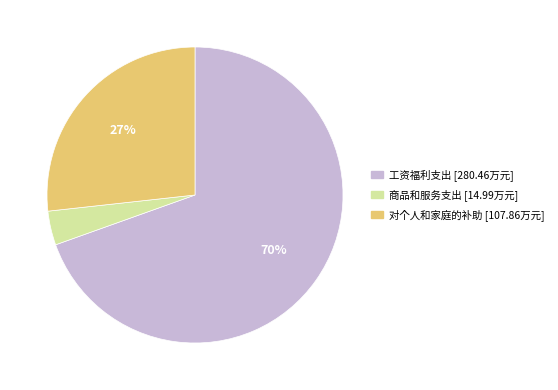

Which category has the smallest portion of the pie?

商品和服务支出